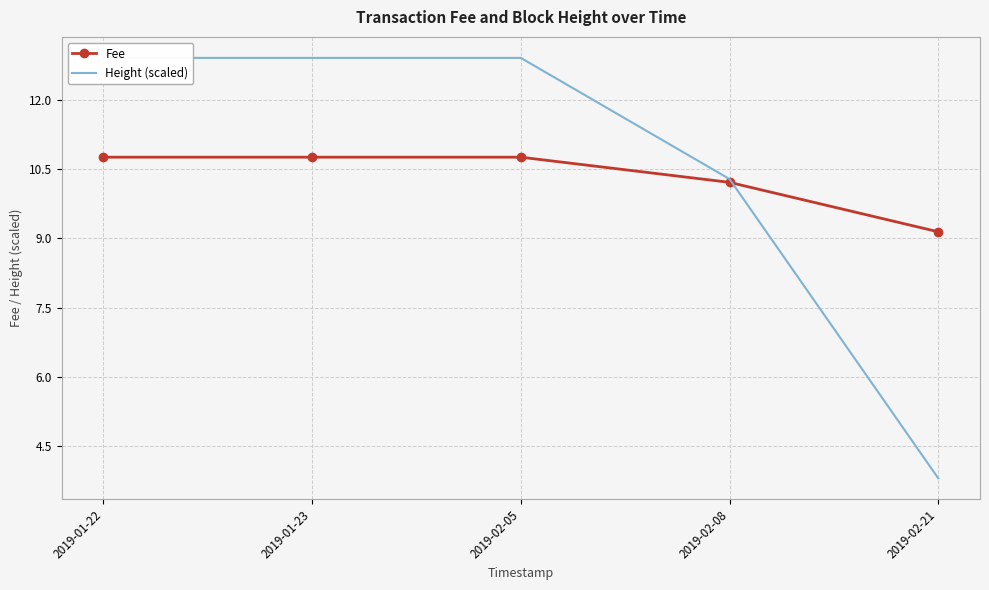

Reading left to right, list all the values displayed in this chart.

Fee: 2019-01-22=10.8	2019-01-23=10.8	2019-02-05=10.8	2019-02-08=10.2	2019-02-21=9.1
Height (scaled): 2019-01-22=12.9	2019-01-23=12.9	2019-02-05=12.9	2019-02-08=10.3	2019-02-21=3.8